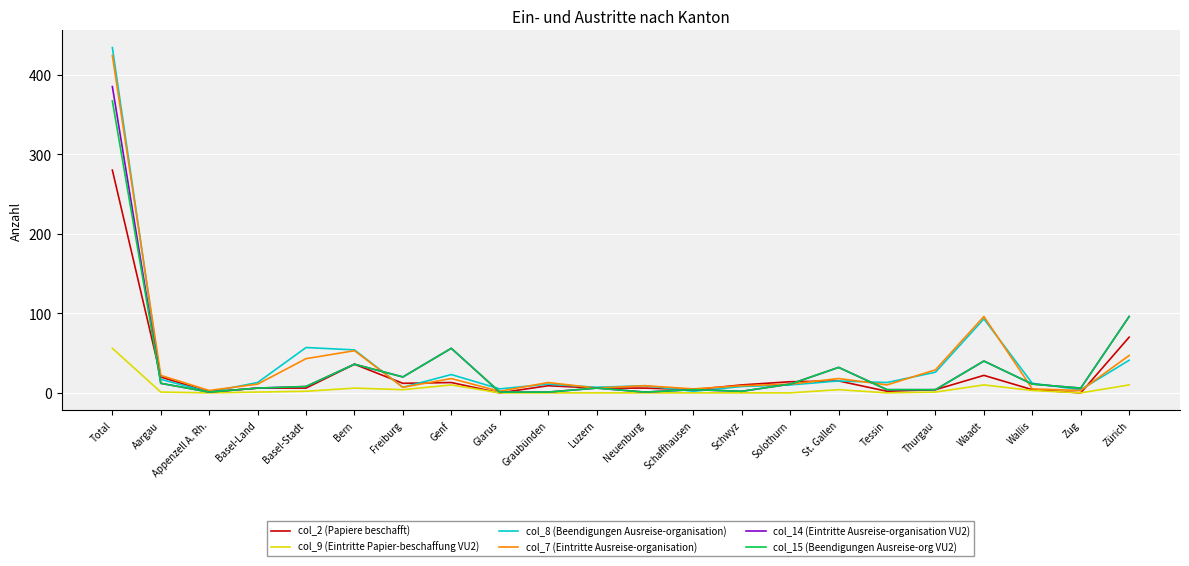

The value of col_15 (Beendigungen Ausreise-org VU2) at Genf is 56. True or false?

True